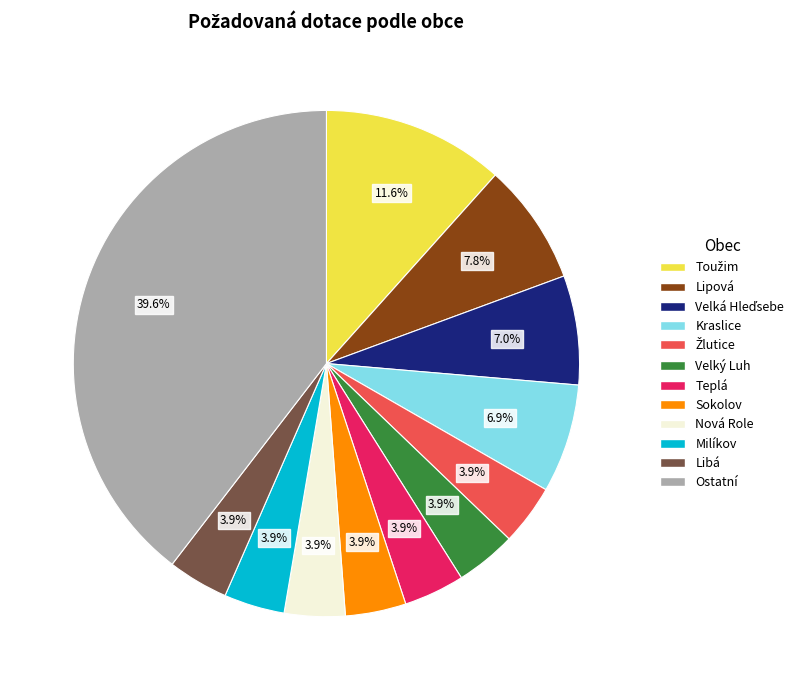

Does any single category account for the majority?

No